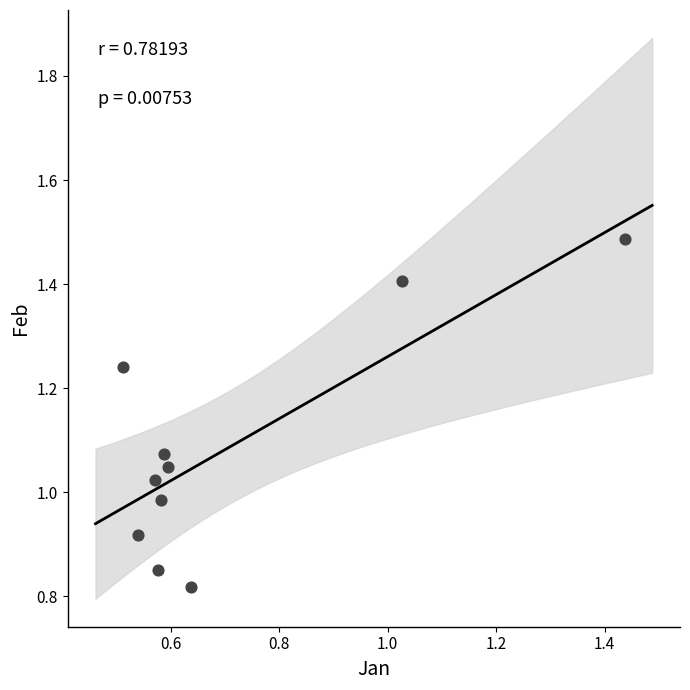

What is the average X value?

0.7